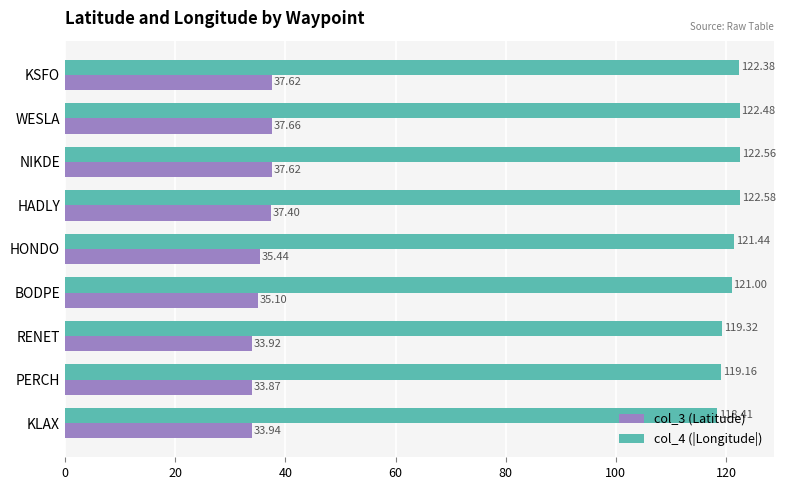

What is the difference between the maximum and minimum values in the col_3 (Latitude) series?

3.8